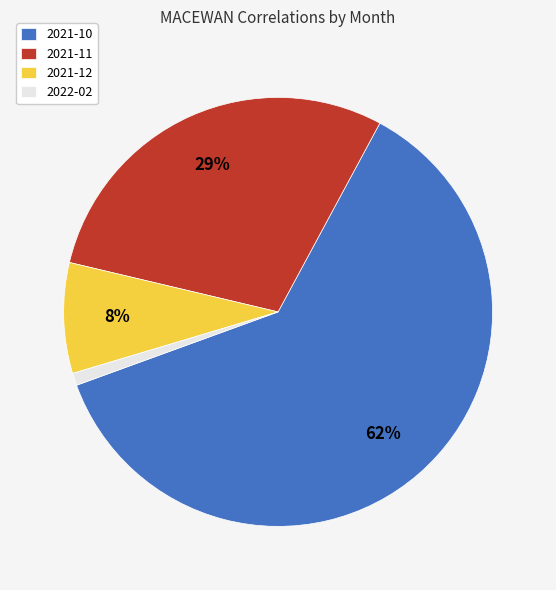

Is the sum of 2021-11 and 2022-02 greater than half?

No